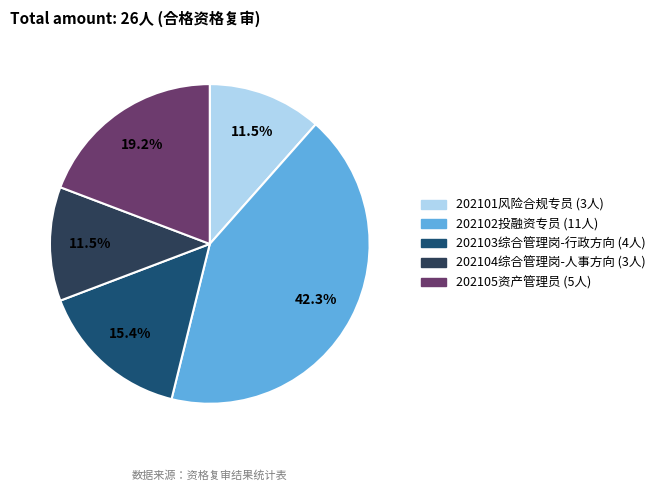

Is 202102投融资专员 (11人) the majority of the pie?

No